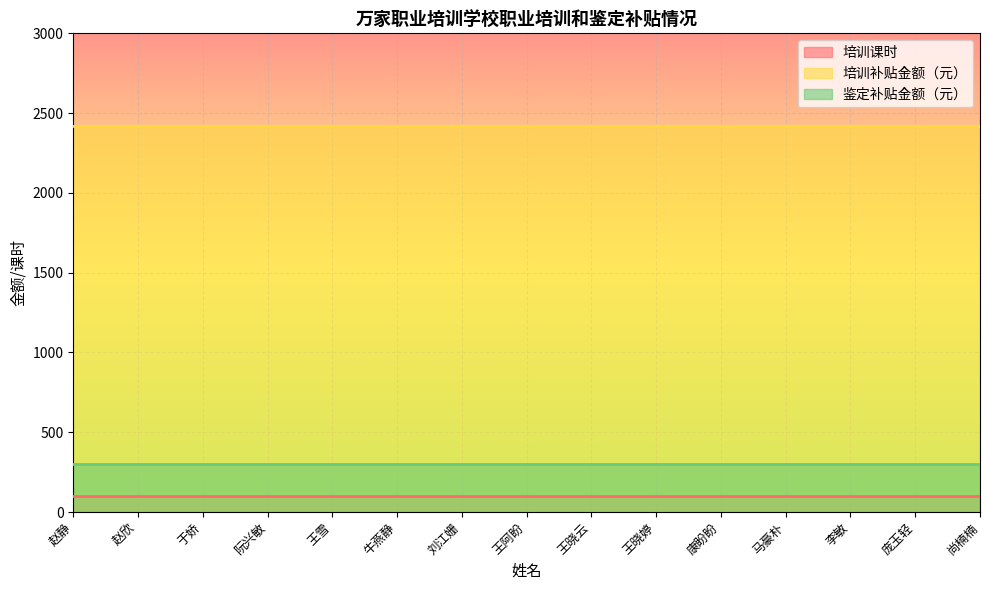

At which category does the chart reach its minimum across all series?

赵静